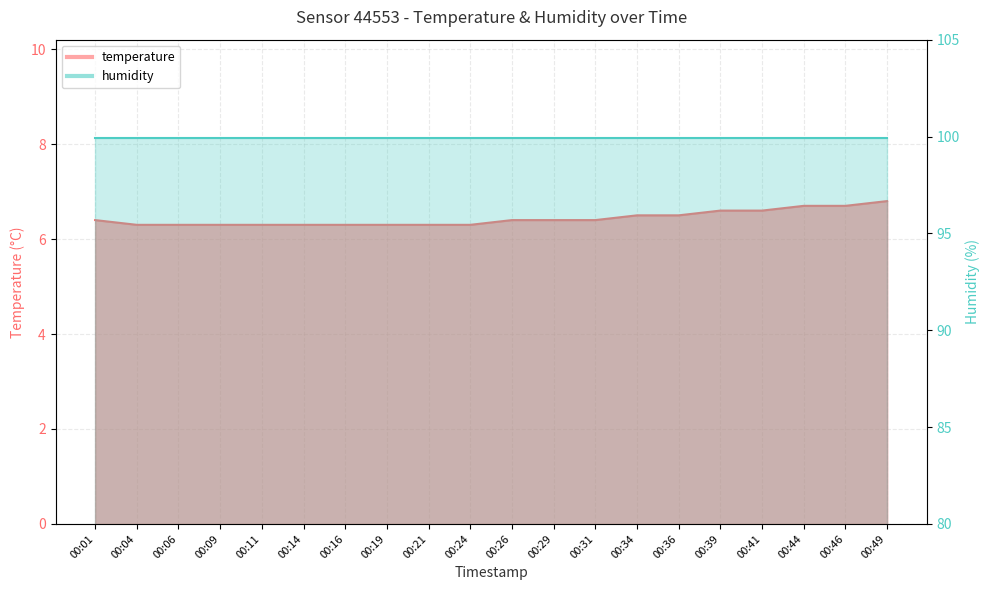

What is the difference between the second highest and minimum values?

0.4